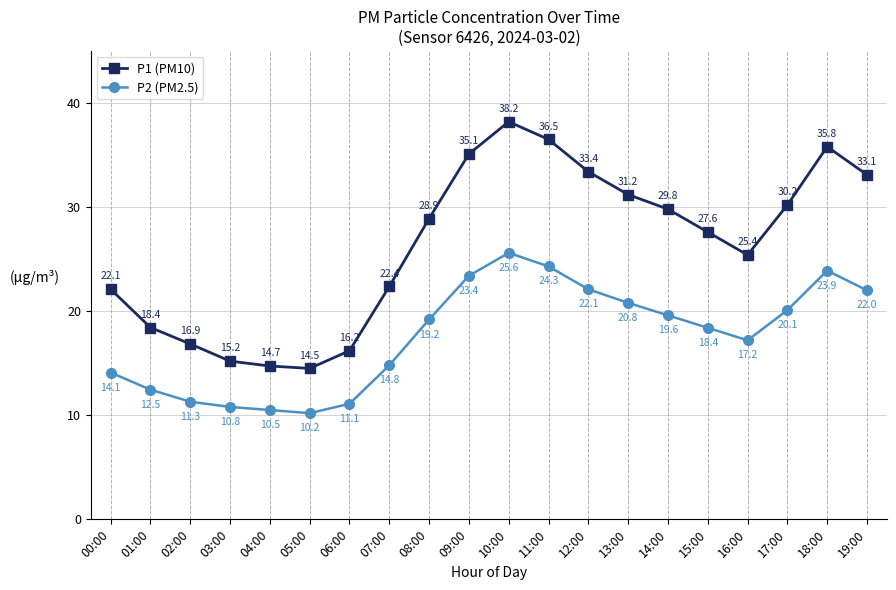

How many data points does each series have?

20